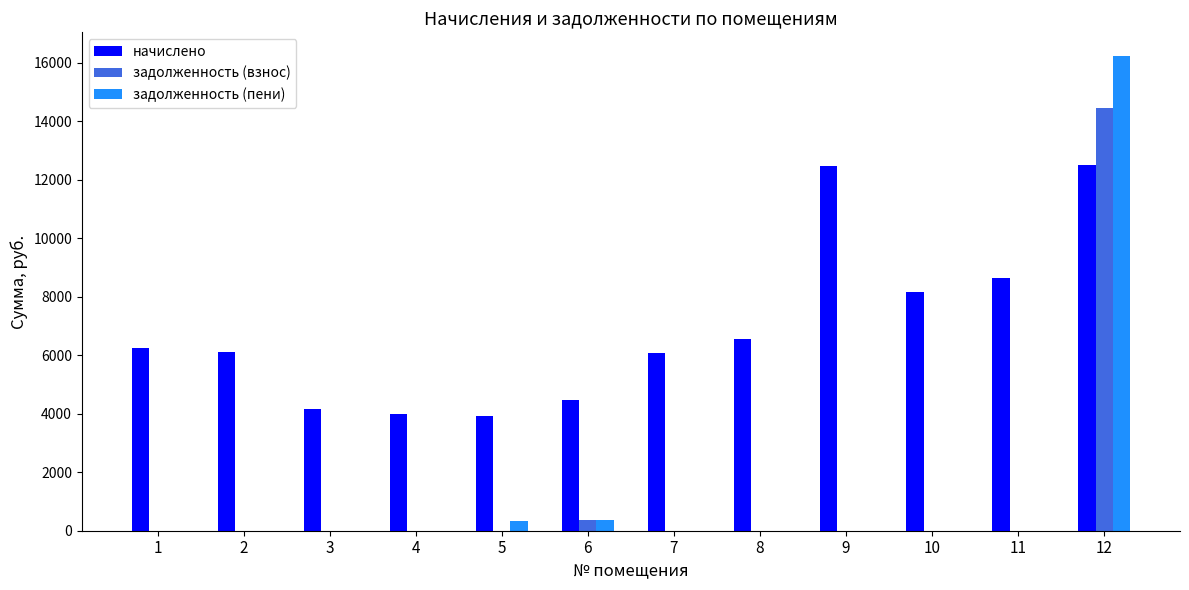

What is the sum of all задолженность (взнос) values?

14817.8